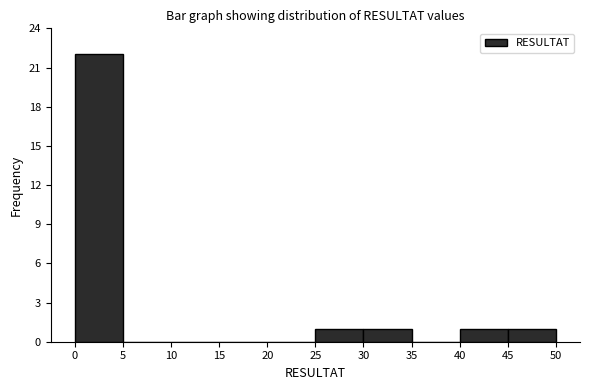

Reading left to right, transcribe this chart: for each bar, give the range it covers on the x-axis and its height. The values are not printed on the chart, so give them approximately, as read against the axis.

0 to 5: 22
5 to 10: 0
10 to 15: 0
15 to 20: 0
20 to 25: 0
25 to 30: 1
30 to 35: 1
35 to 40: 0
40 to 45: 1
45 to 50: 1